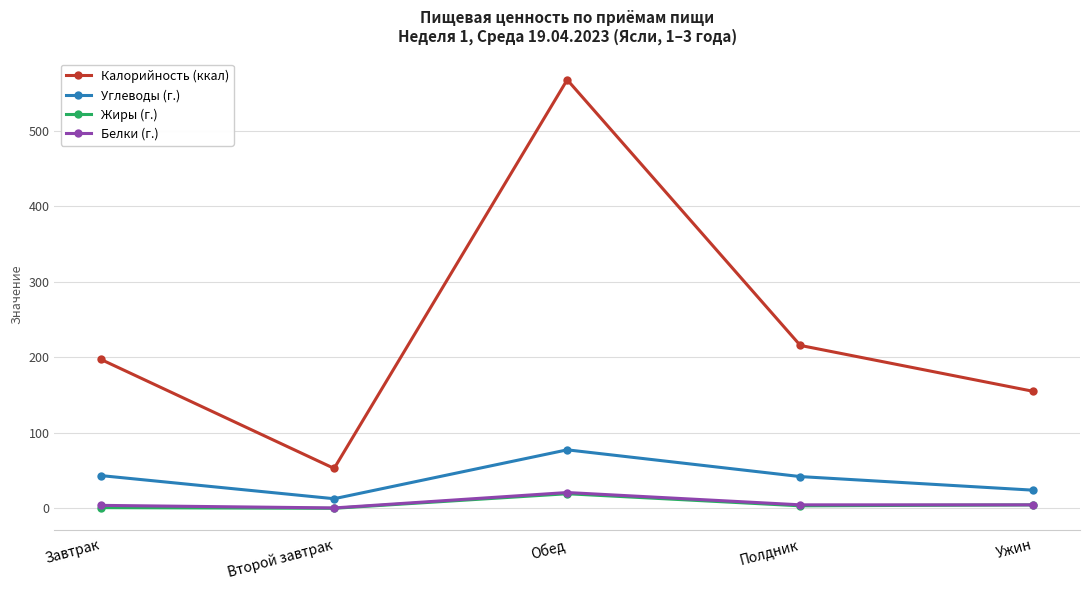

Is the value of Жиры (г.) at Обед greater than the value of Калорийность (ккал) at Второй завтрак?

No